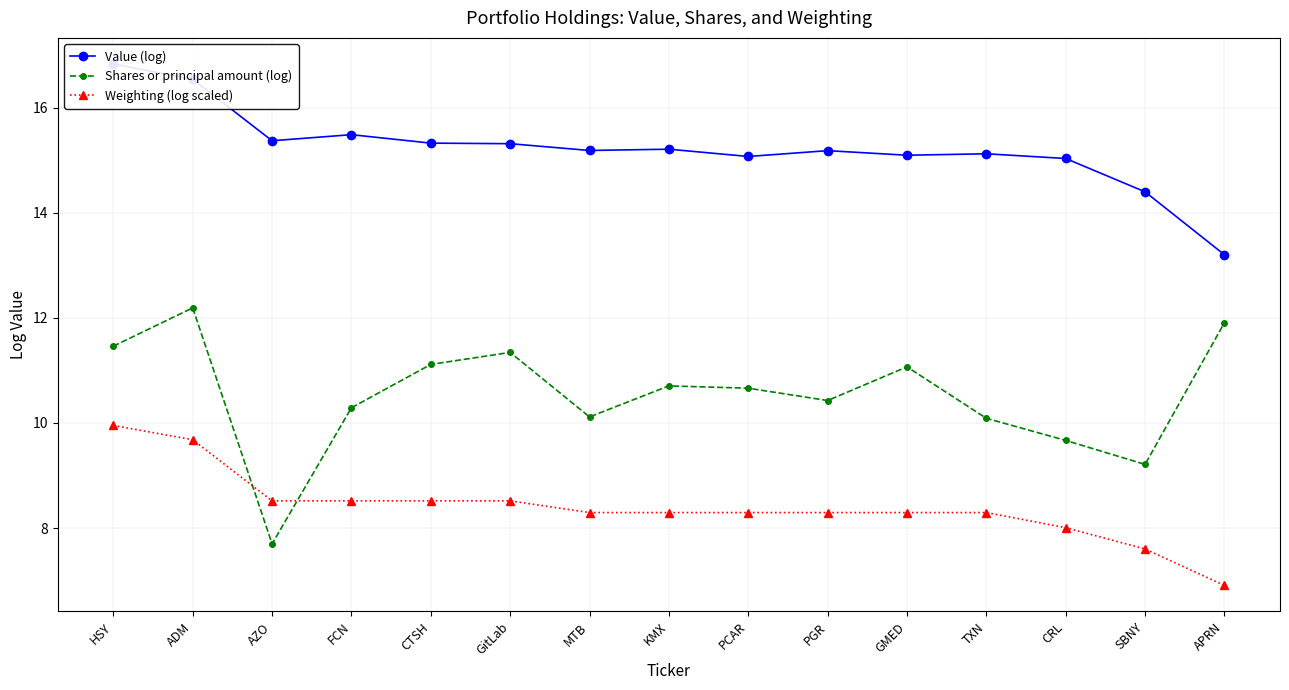

What is the highest value of the Weighting (log scaled) series?

10.0